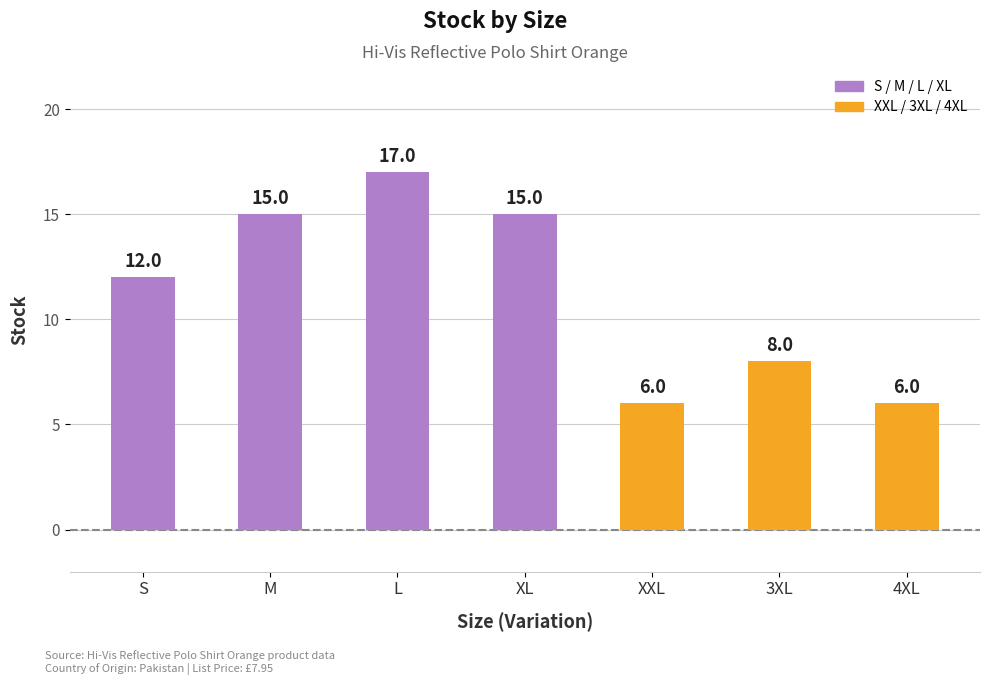

Reading left to right, transcribe all the data shown in this chart.

S=12	M=15	L=17	XL=15	XXL=6	3XL=8	4XL=6